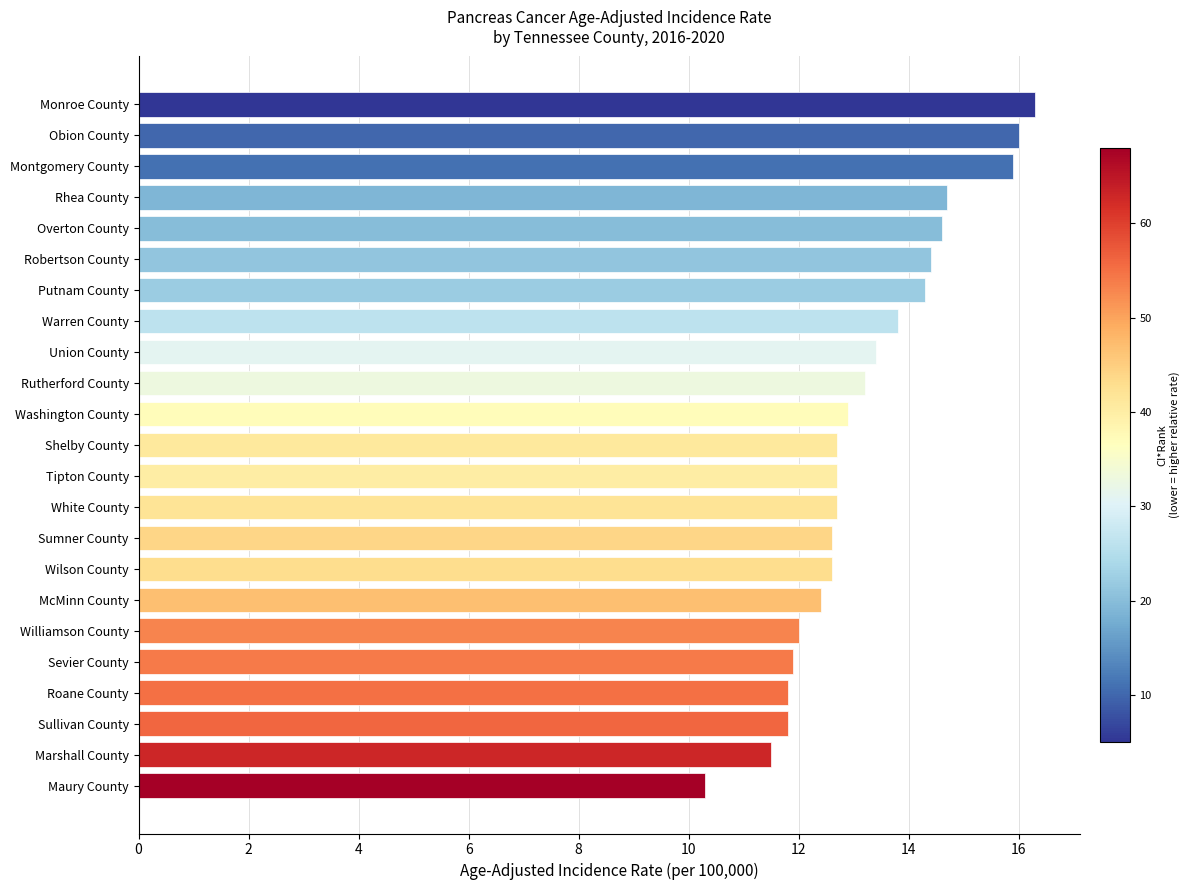

What value does the data have at Wilson County?

12.6